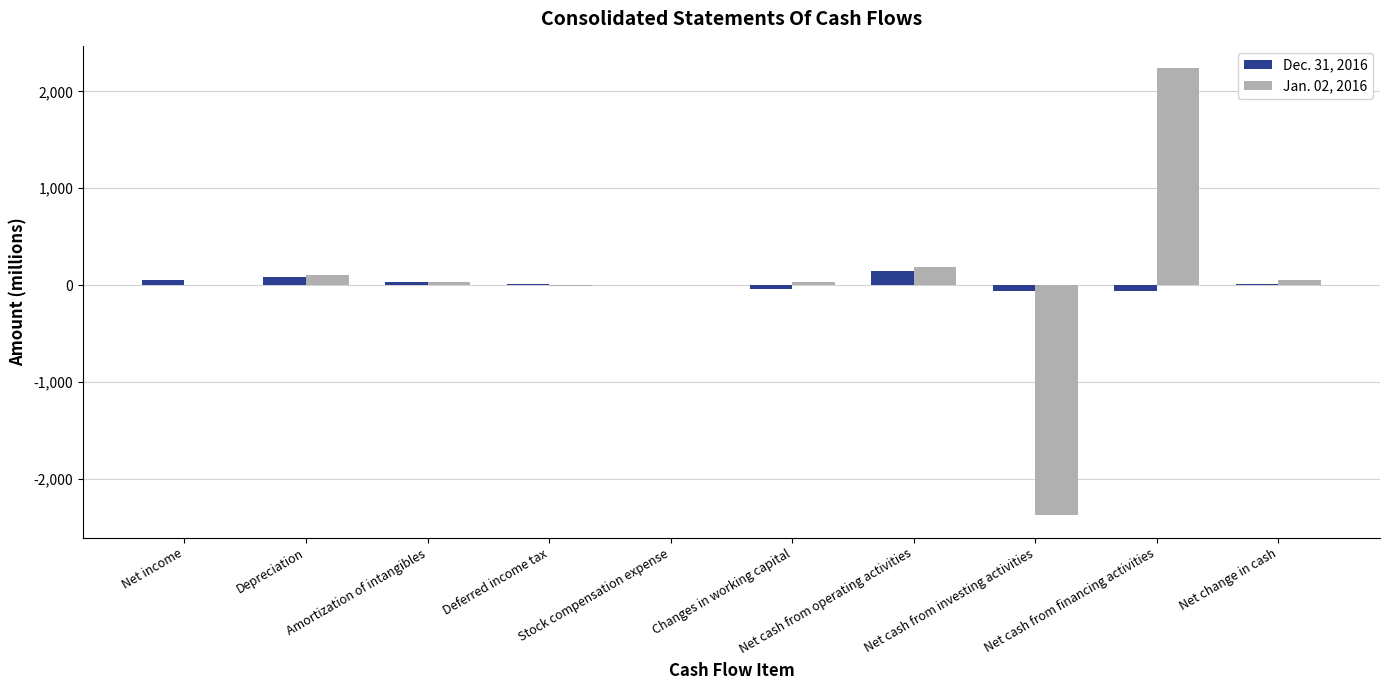

Which series has the largest total across all categories?

Jan. 02, 2016